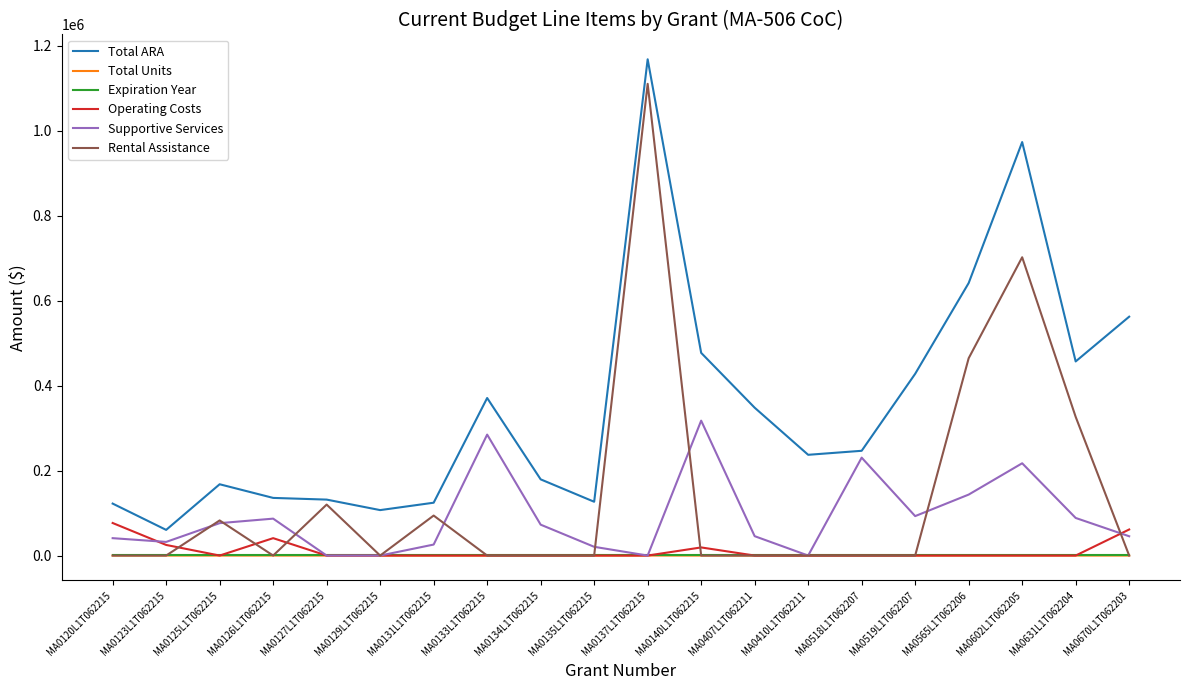

True or false: Supportive Services has a value of 230470 at MA0518L1T062207.

True